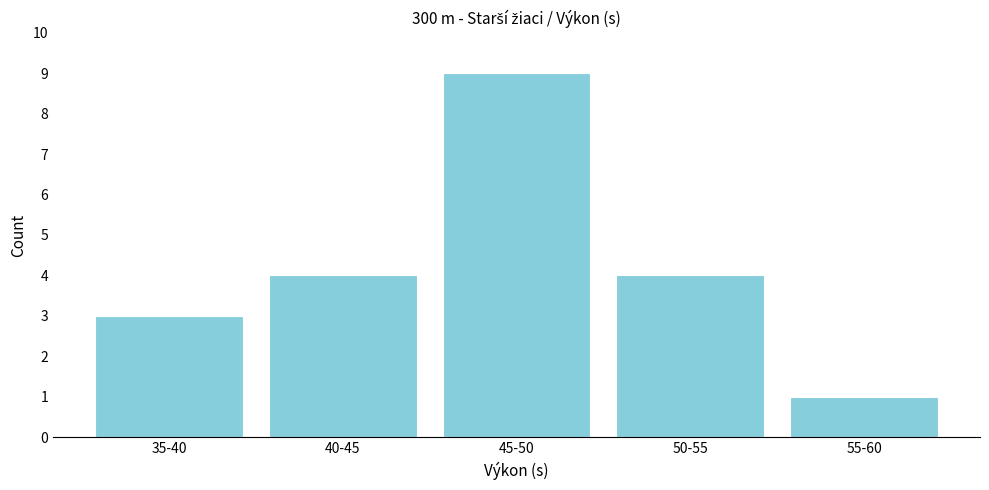

Reading right to left, what are all the values shown in this chart?

55-60=1	50-55=4	45-50=9	40-45=4	35-40=3